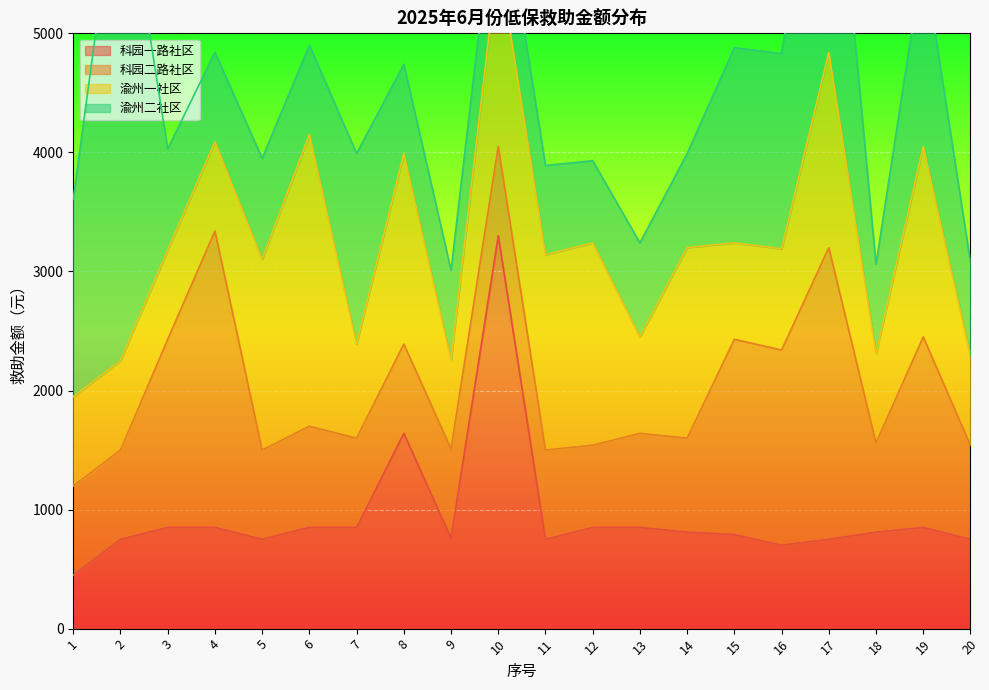

True or false: 科园二路社区 has a value of 1580 at 3.

True